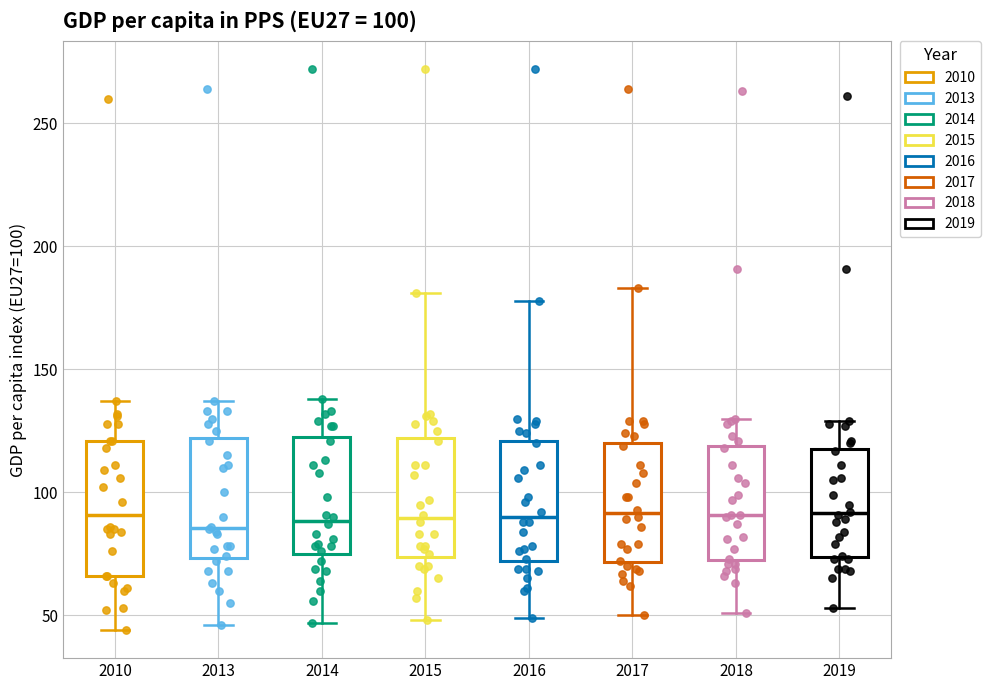

Which box is the tallest, from its lower edge to its upper edge?

2010